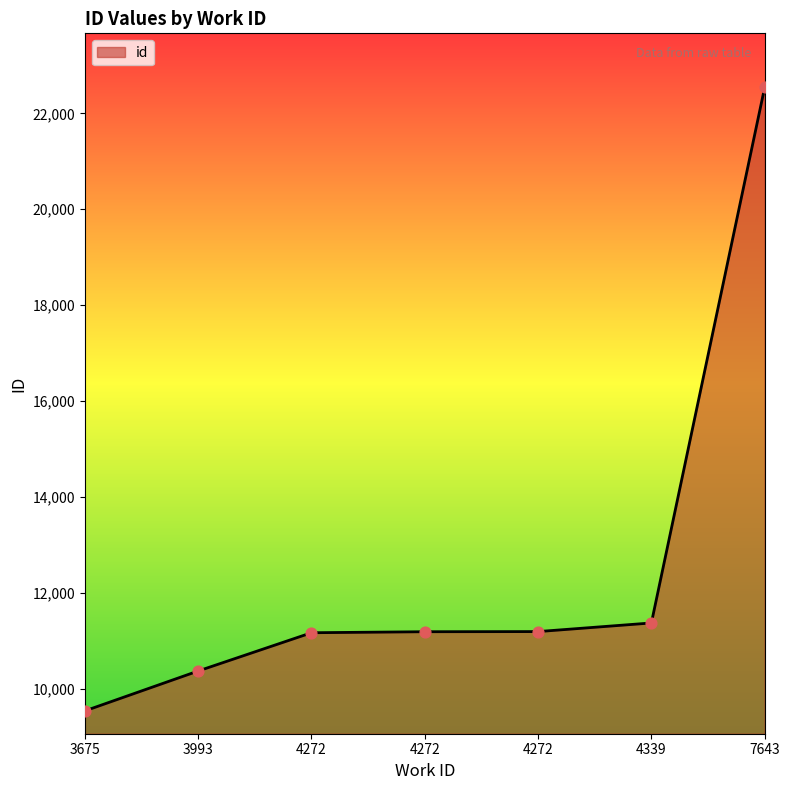

How many lines are shown in the chart?

1